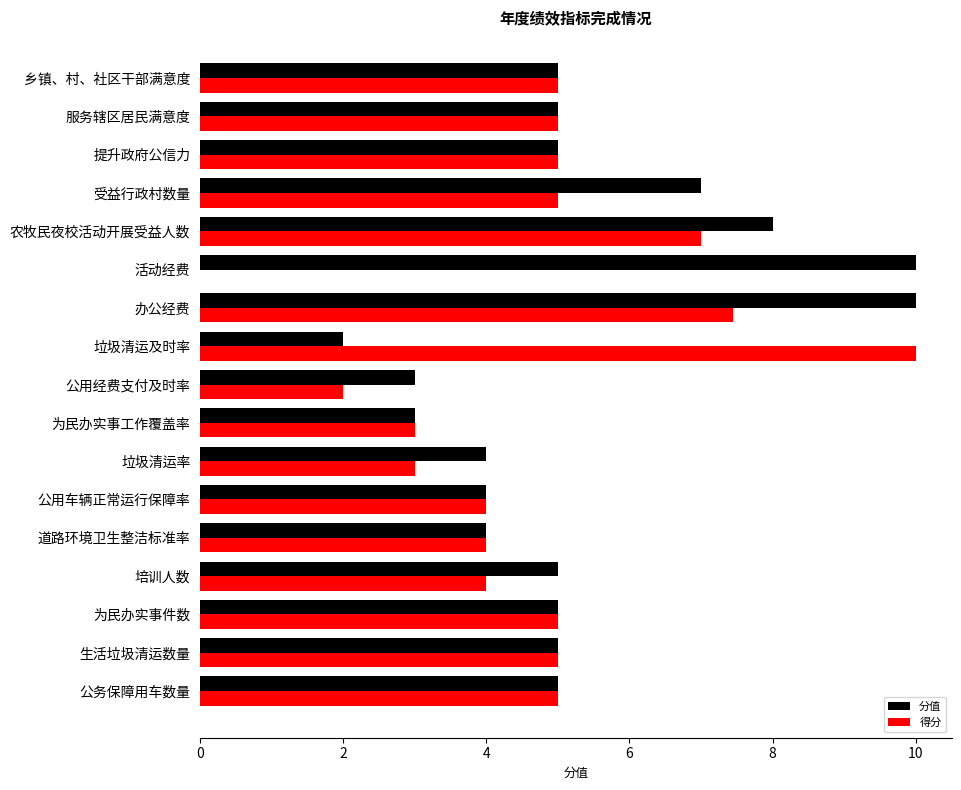

Is it true that 分值 equals 3.2 at 生活垃圾清运数量?

False